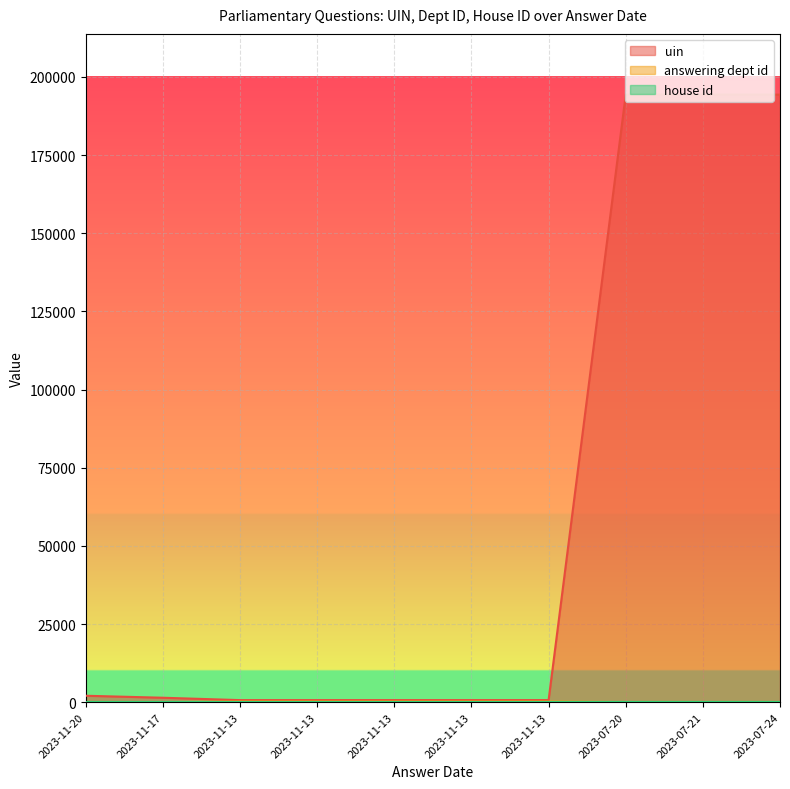

True or false: answering dept id and uin cross at least once.

False